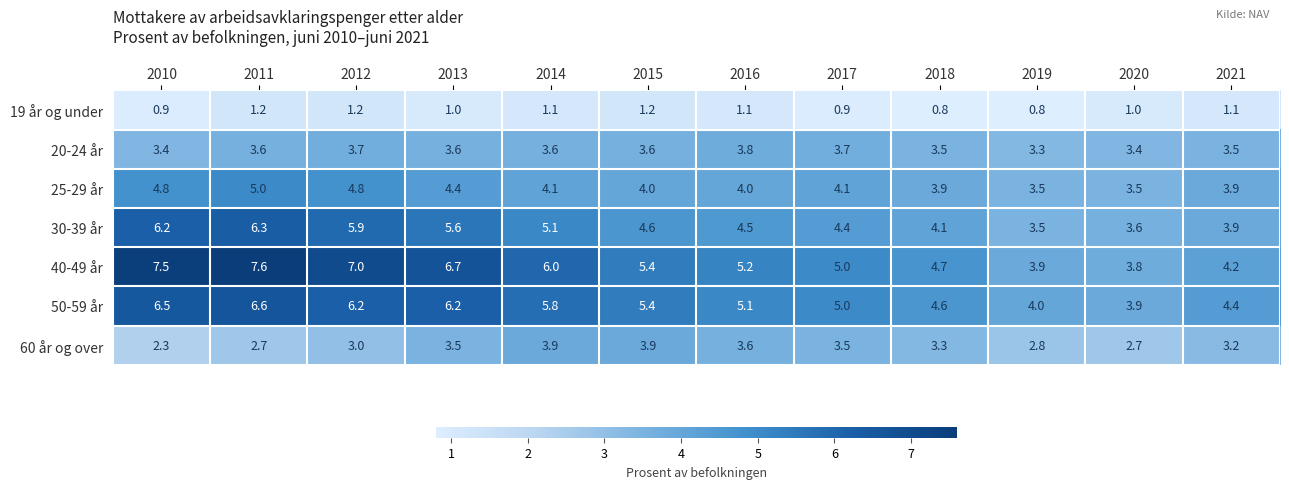

At which label is 20-24 år closest to 3?

2019